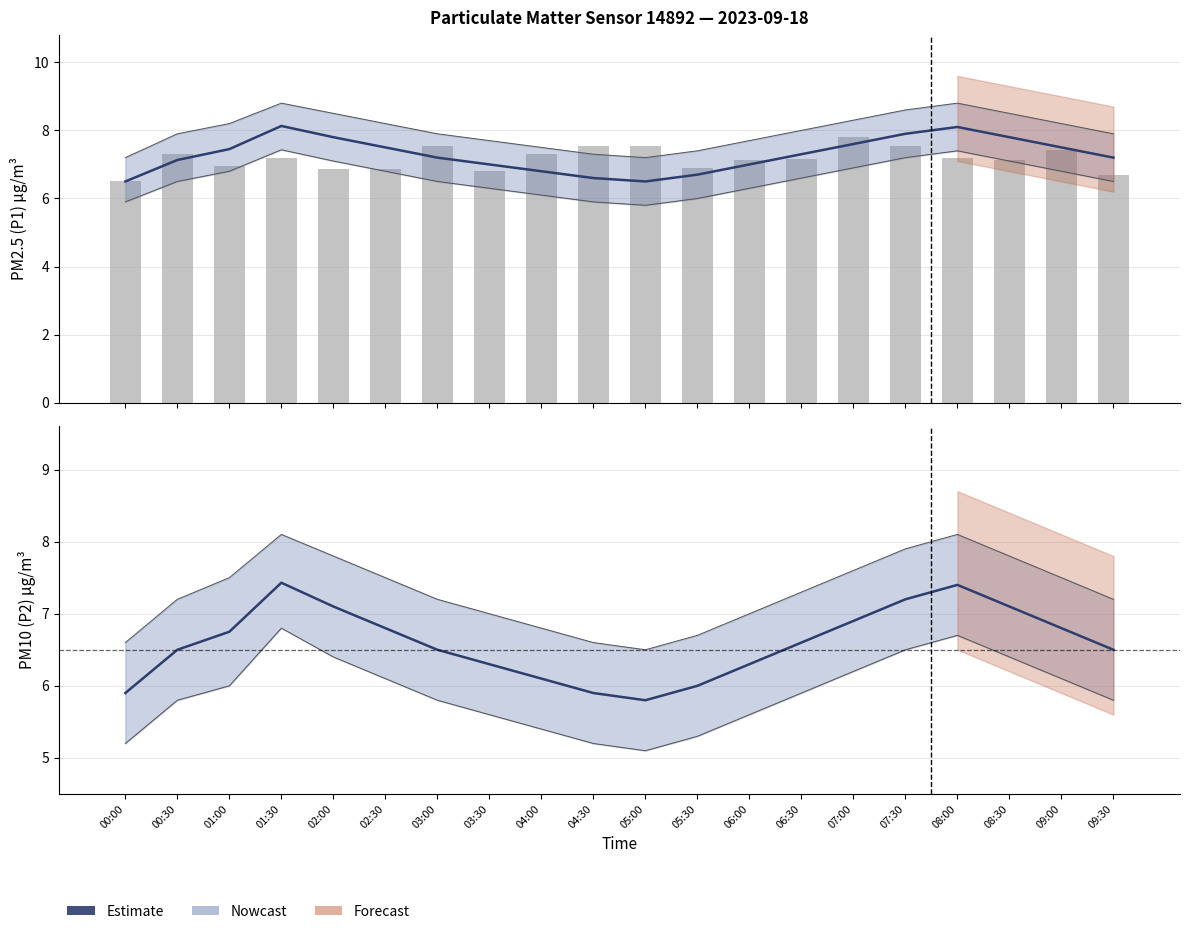

Which series has the largest range (max minus min)?

P1 estimate